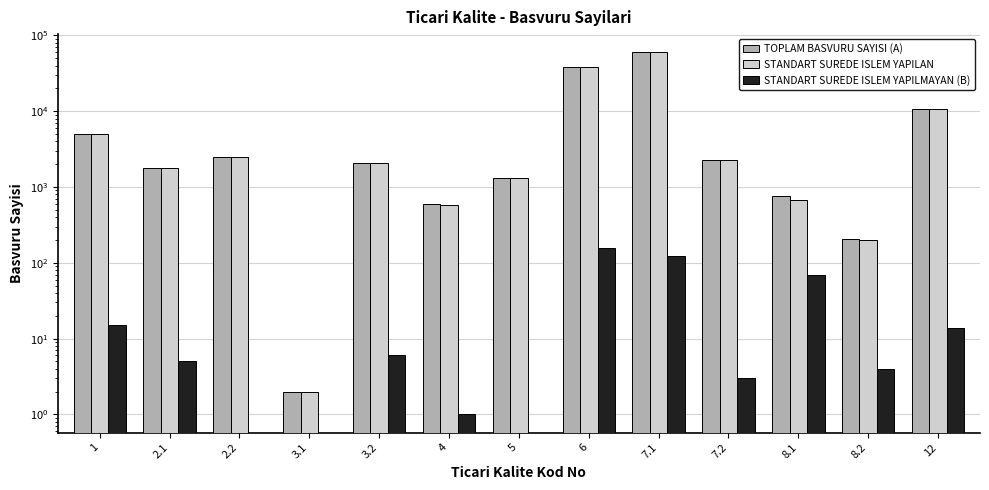

What is the label of the 5th bar from the right?

7.1